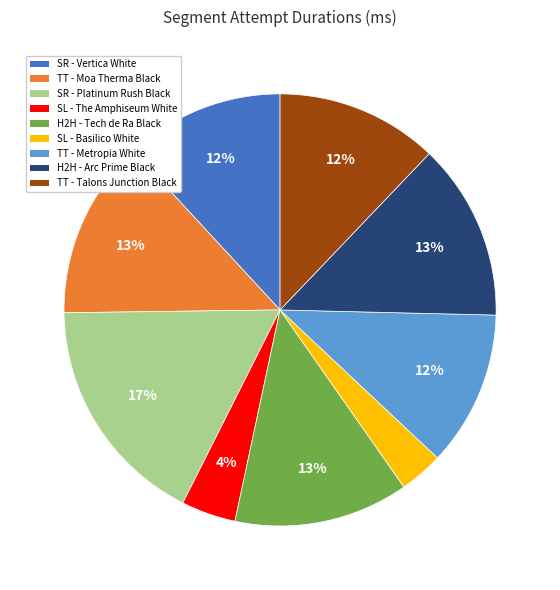

What percentage is the H2H - Arc Prime Black slice, to the nearest percent?

13%